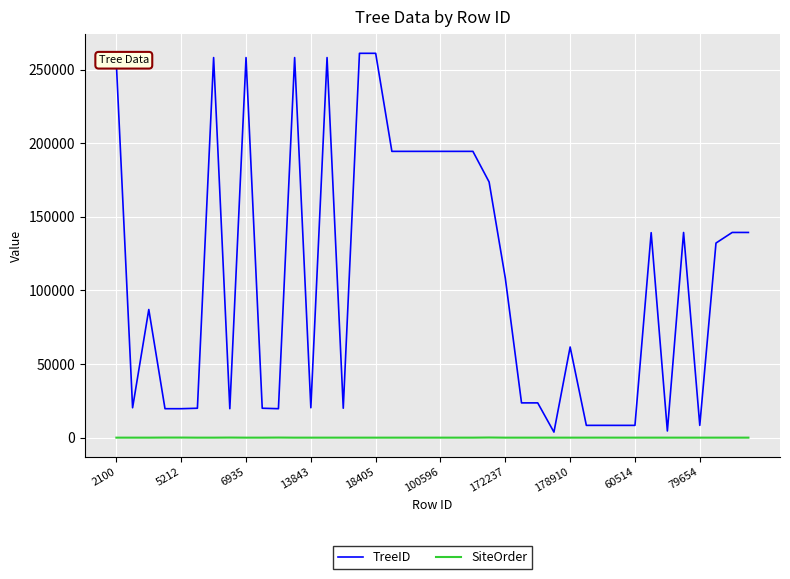

Which series has the widest spread of values?

TreeID